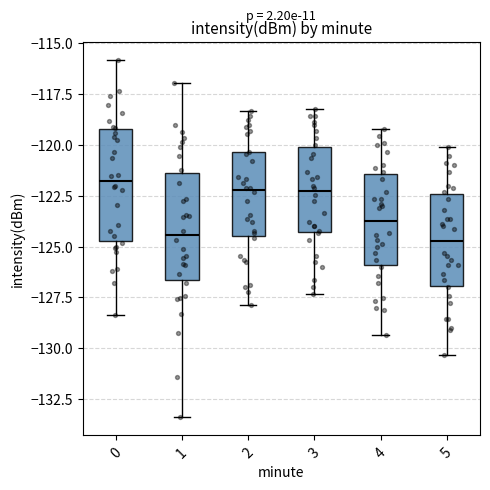

Reading left to right, transcribe this box plot: for each box, give where its median line is, the range the box spans, and where its two whiskers end, as read against the y-axis. The values are not printed on the chart, so give them approximately, as read against the axis.

0: median -122.0, box -124.5 to -119.0, whiskers -128.5 to -116.0
1: median -124.5, box -126.5 to -121.5, whiskers -133.5 to -117.0
2: median -122.0, box -124.5 to -120.5, whiskers -128.0 to -118.5
3: median -122.5, box -124.5 to -120.0, whiskers -127.5 to -118.0
4: median -123.5, box -126.0 to -121.5, whiskers -129.5 to -119.0
5: median -124.5, box -127.0 to -122.5, whiskers -130.5 to -120.0